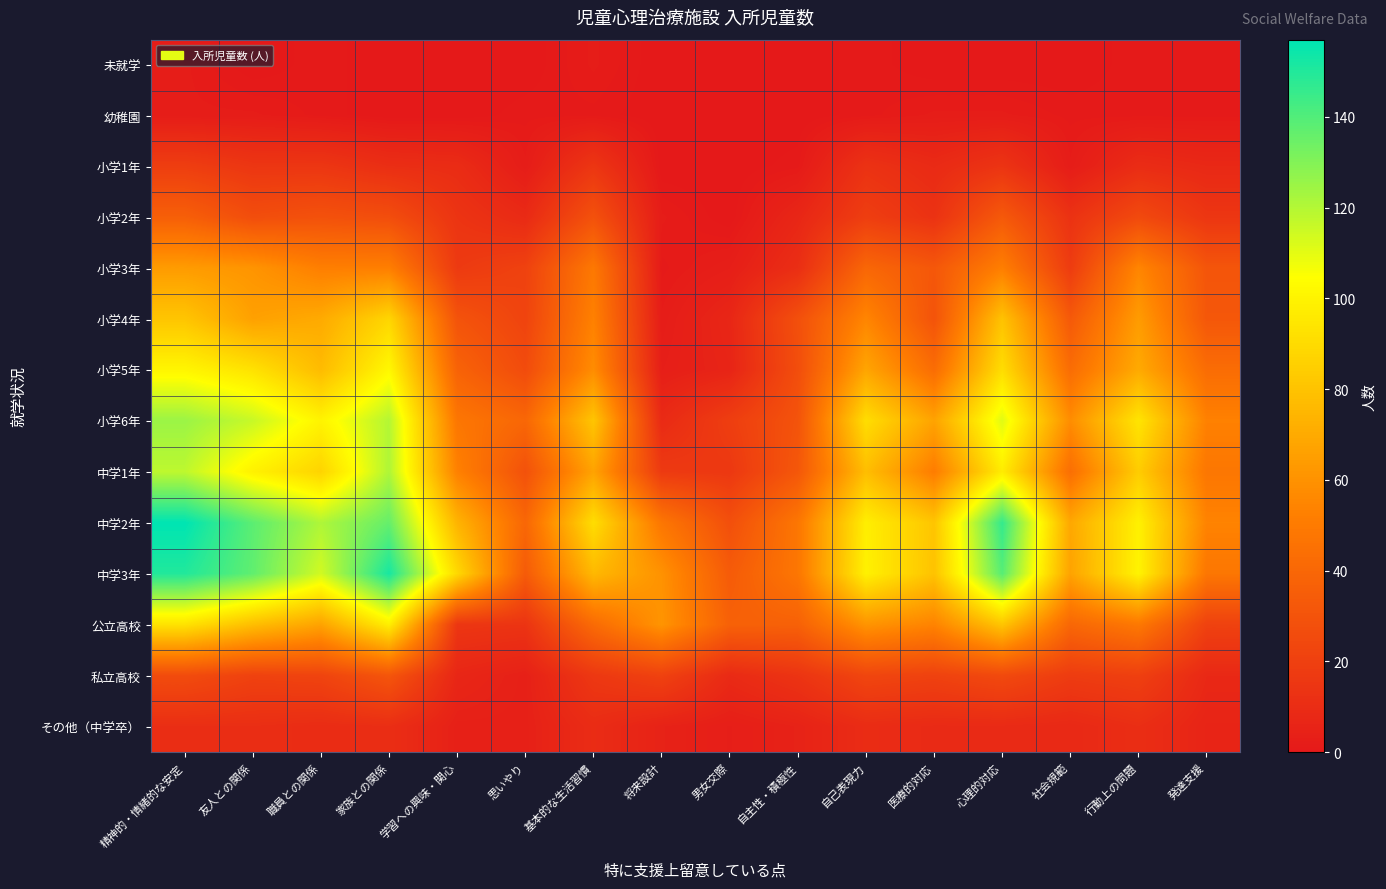

What is the total value across all series at 基本的な生活習慣?

590